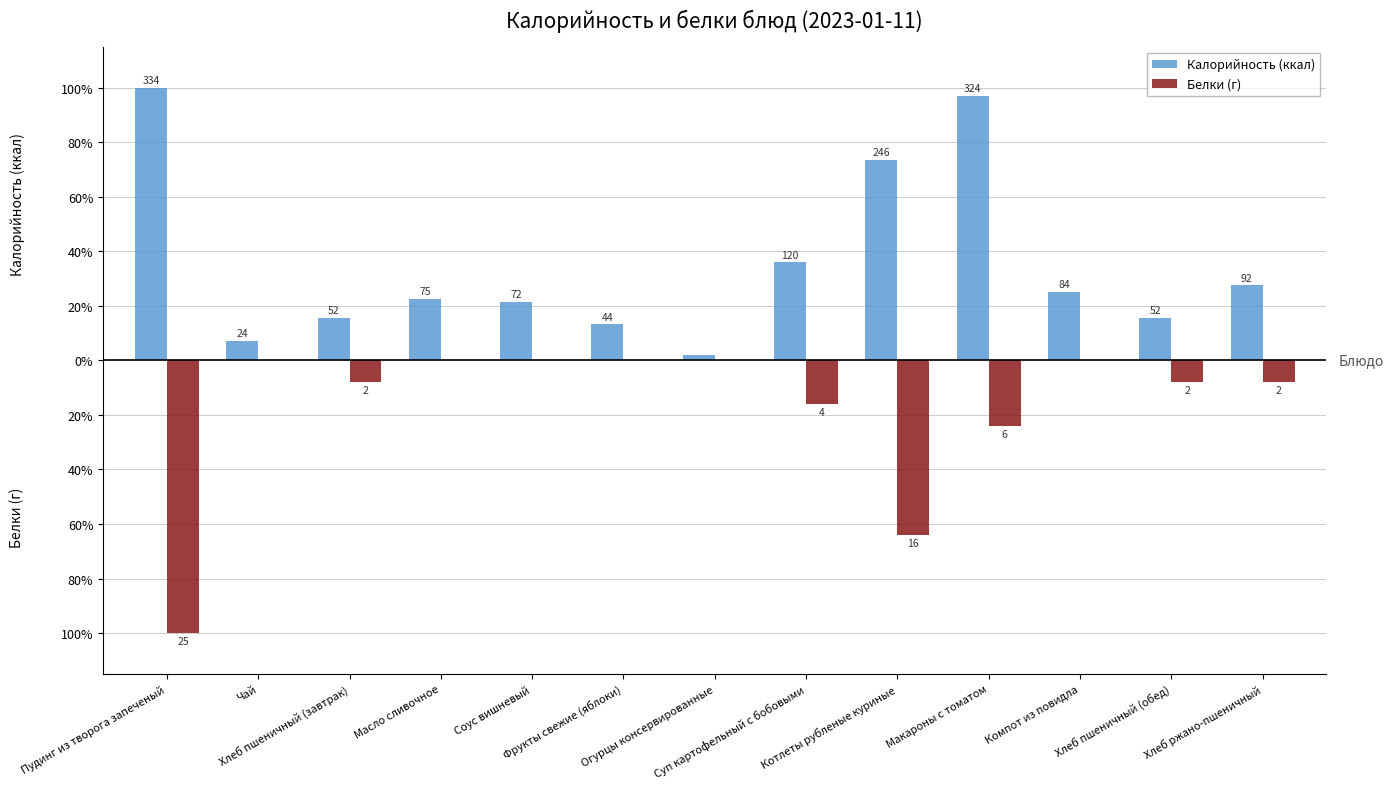

What is the sum of all Калорийность (ккал) values?

456.9